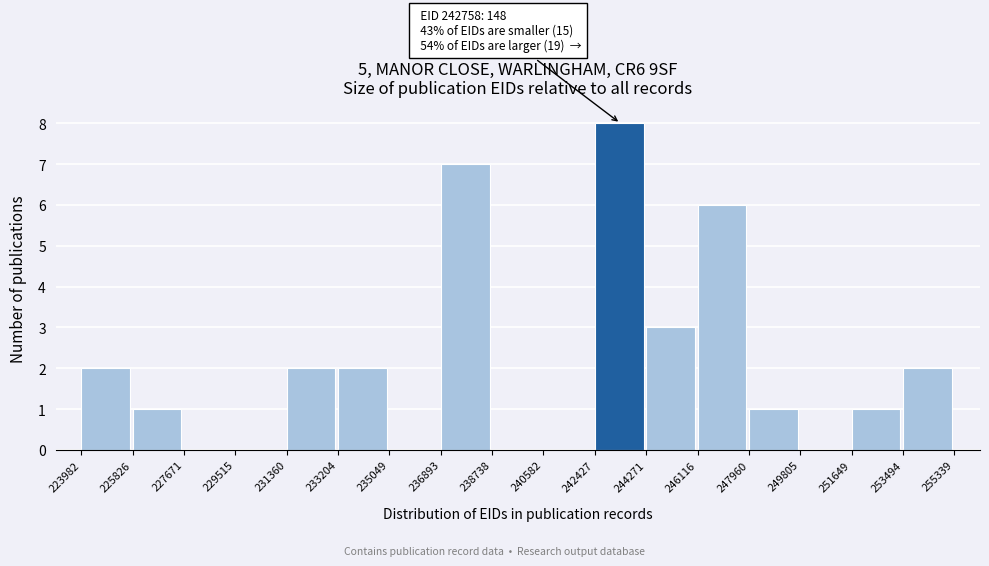

Over which range of the x-axis is the bar tallest?

242427 to 244271